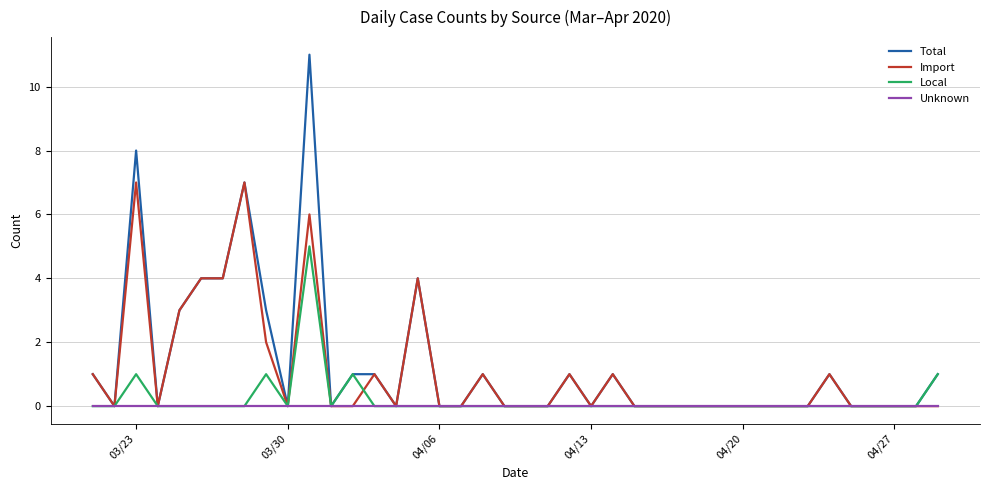

Rank the series by their maximum value, from highest to lowest.

Total, Import, Local, Unknown